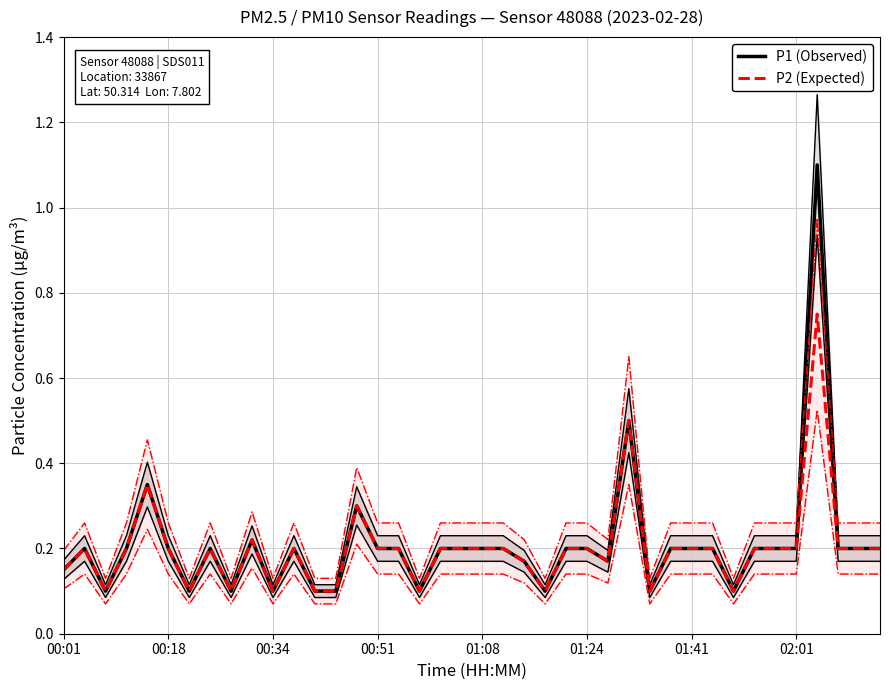

What is the sum of all P1 (Observed) values?

8.4